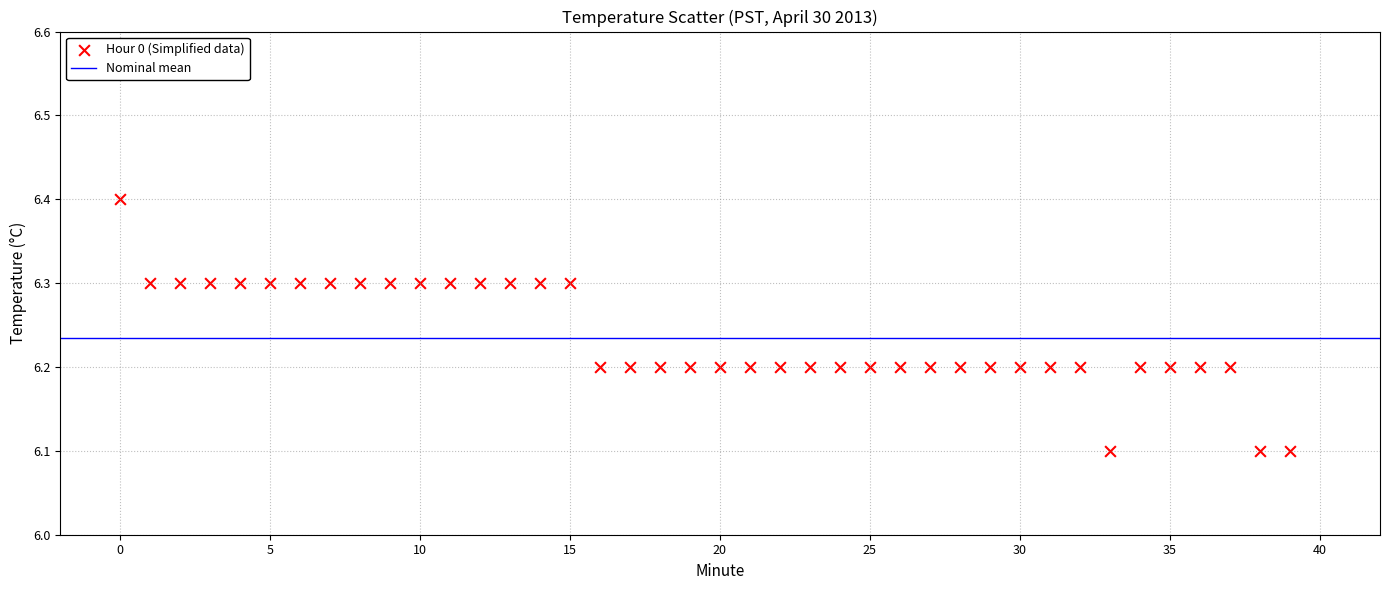

What is the range of Y values (max minus min)?

0.3